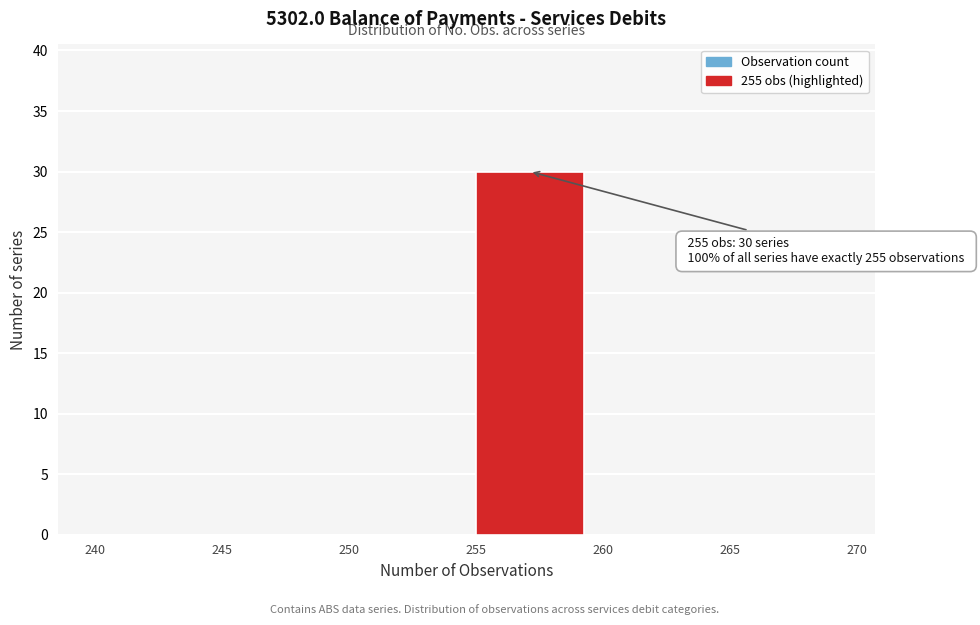

Which range on the x-axis has the tallest bar?

255 to 260